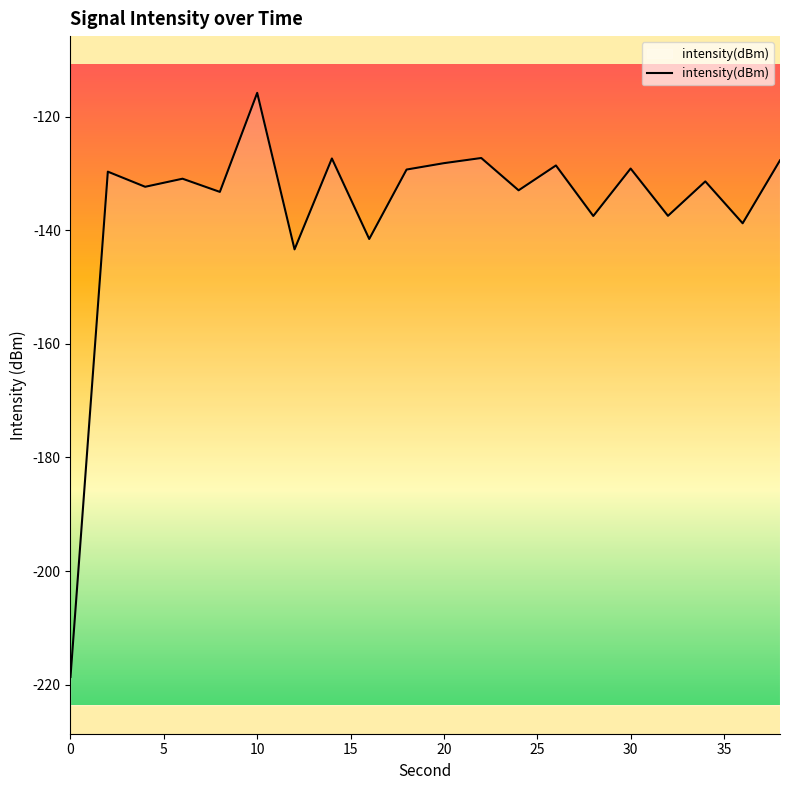

What is the difference between the values at 20 and 0?

90.5